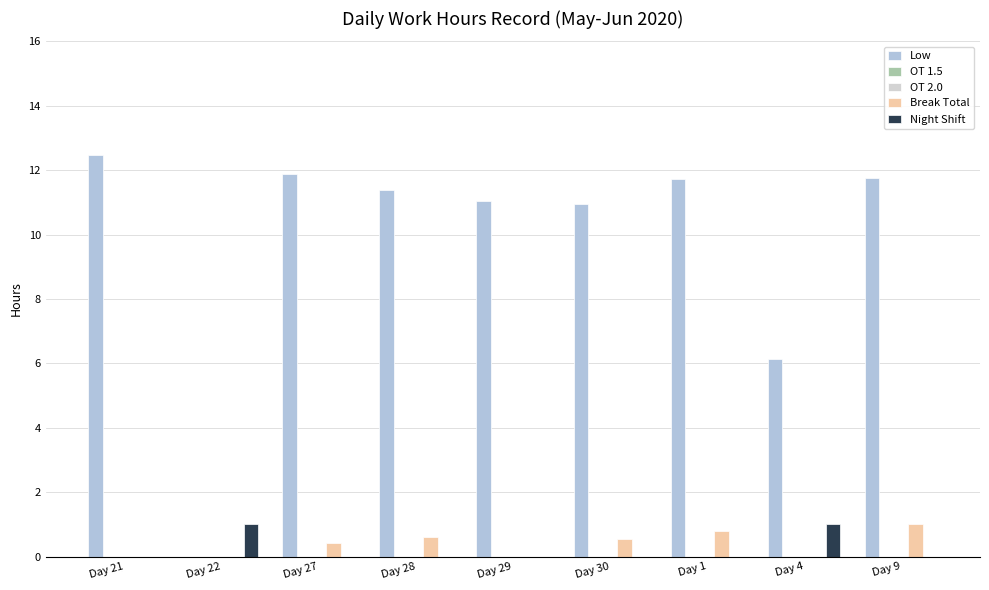

What position from the left is Day 27?

3